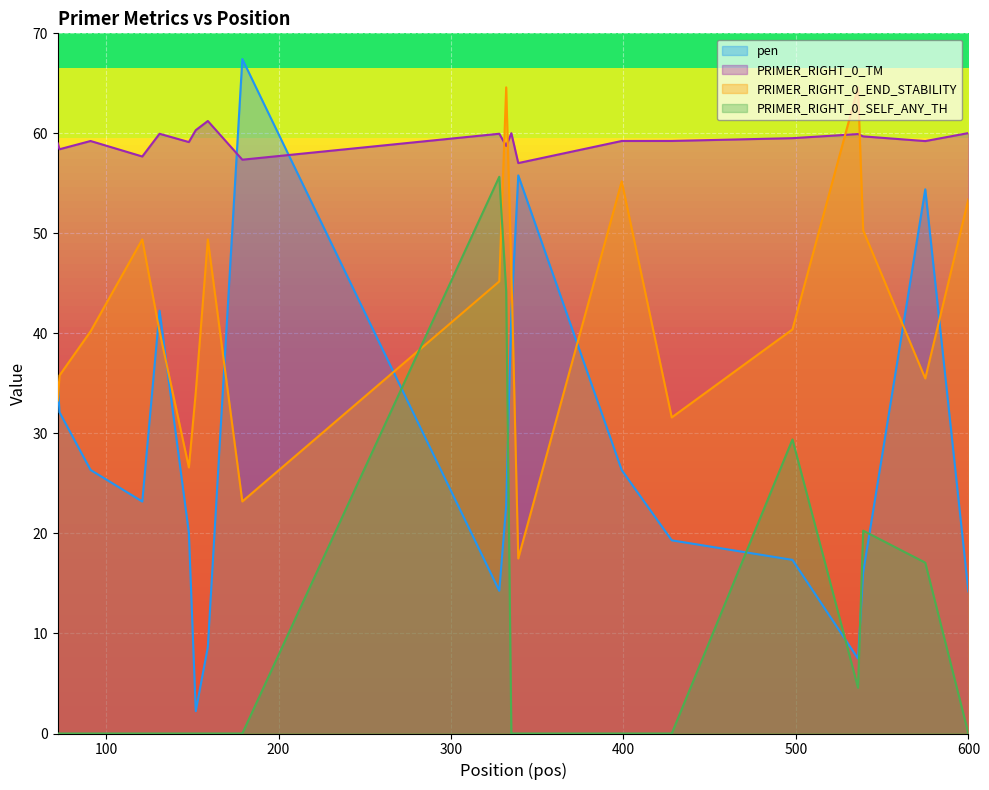

What is the total value across all series at 575?

166.2